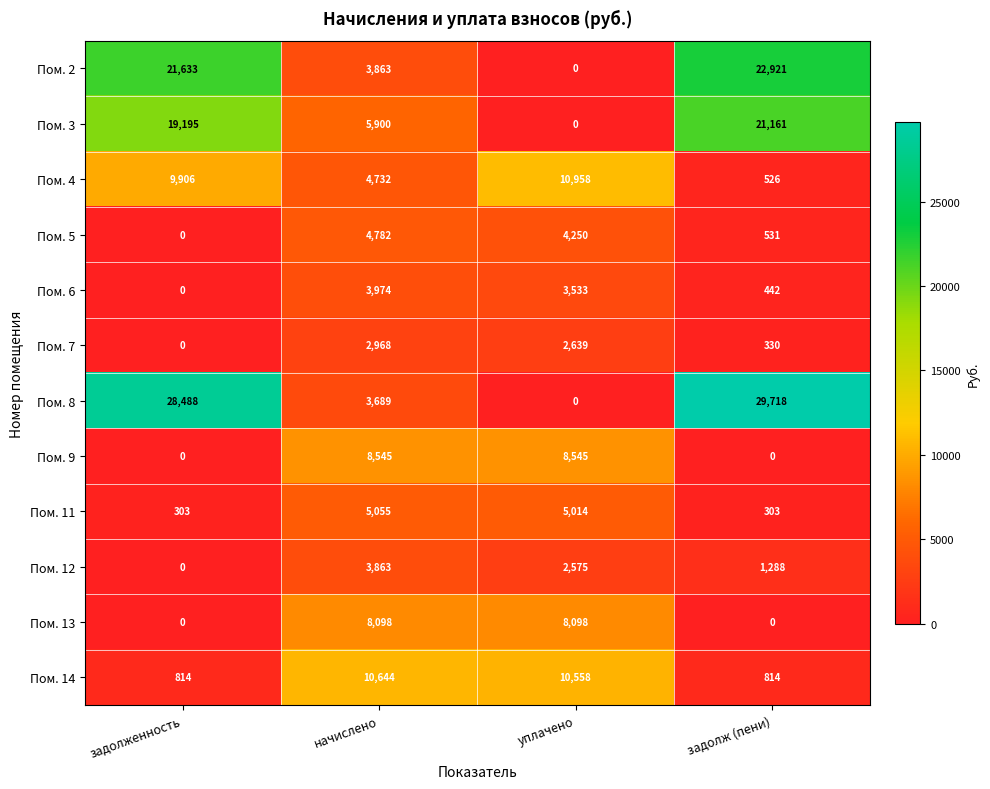

At how many categories does at least one series exceed 9697?

4